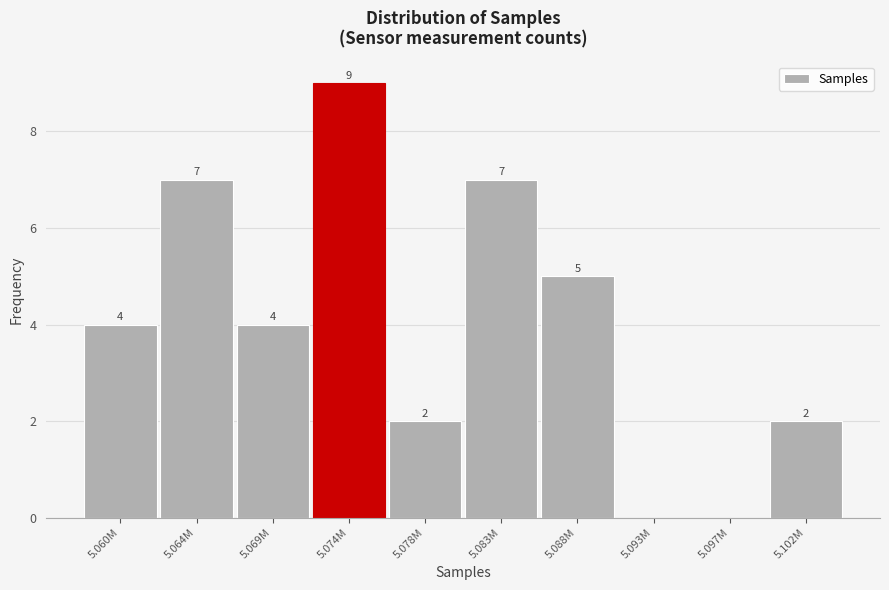

Reading right to left, what are all the values shown in this chart?

5.102M=2	5.097M=0	5.093M=0	5.088M=5	5.083M=7	5.078M=2	5.074M=9	5.069M=4	5.064M=7	5.060M=4